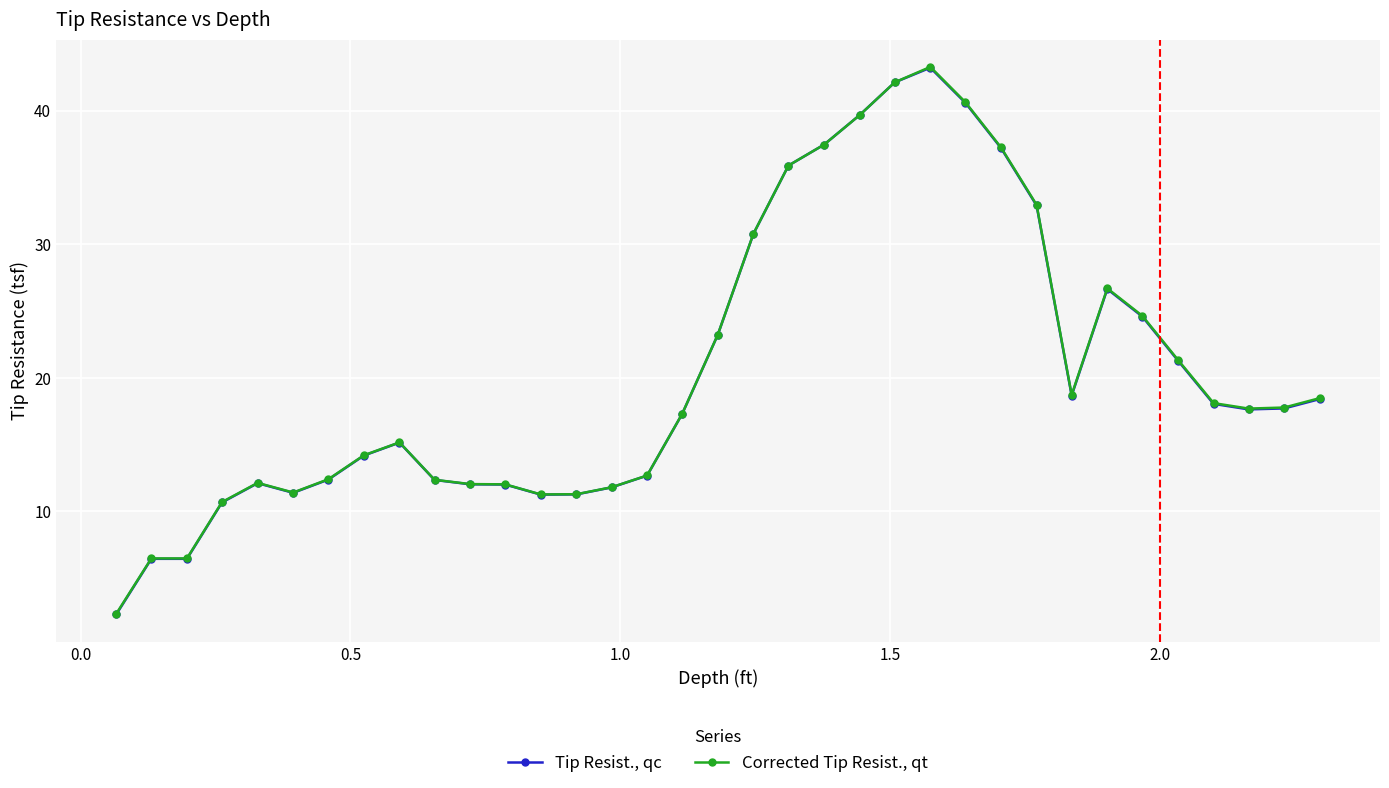

True or false: Corrected Tip Resist., qt has more than 2 points higher than both neighbors.

True